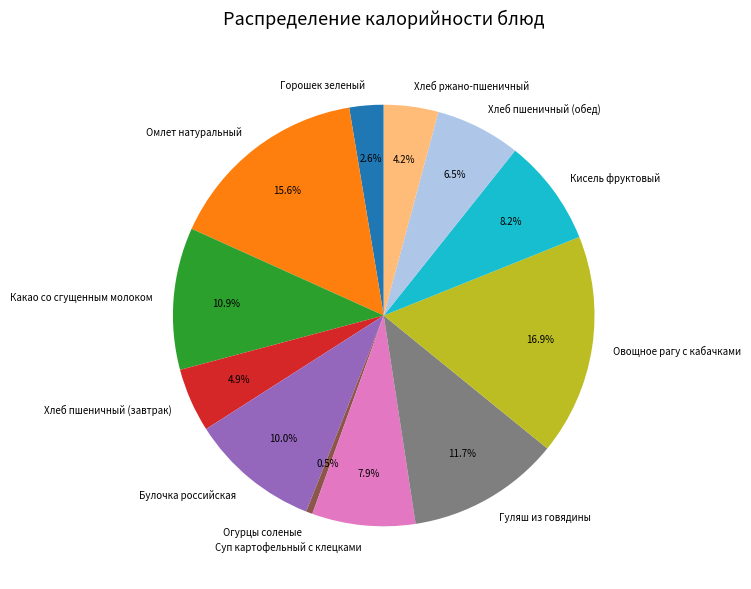

Is it true that Омлет натуральный is 16% of the pie?

True